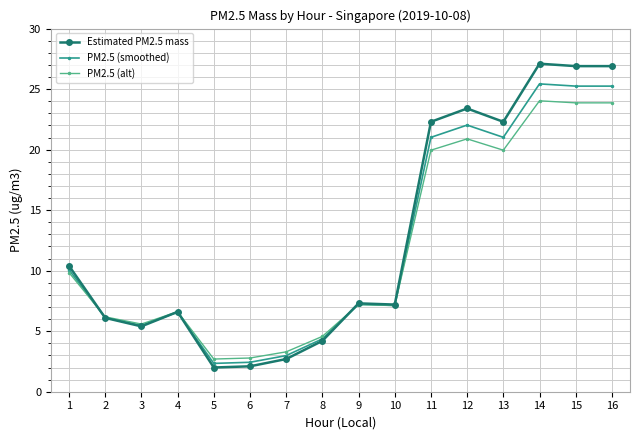

What is the sum of all Estimated PM2.5 mass values?

202.9